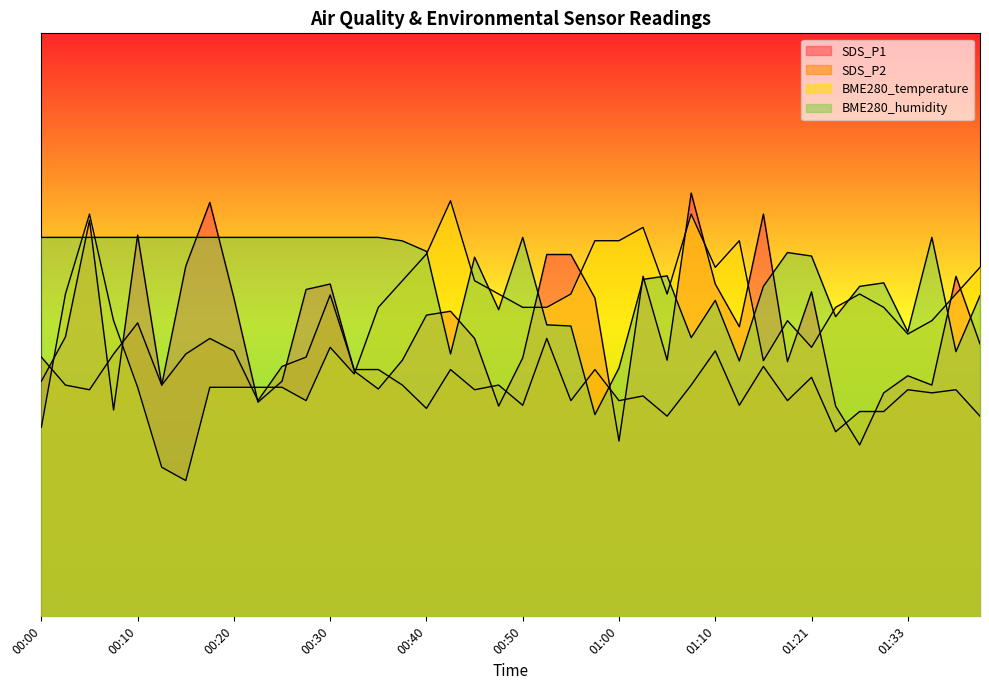

The value of SDS_P2 at 00:10 is 5.0. True or false?

True